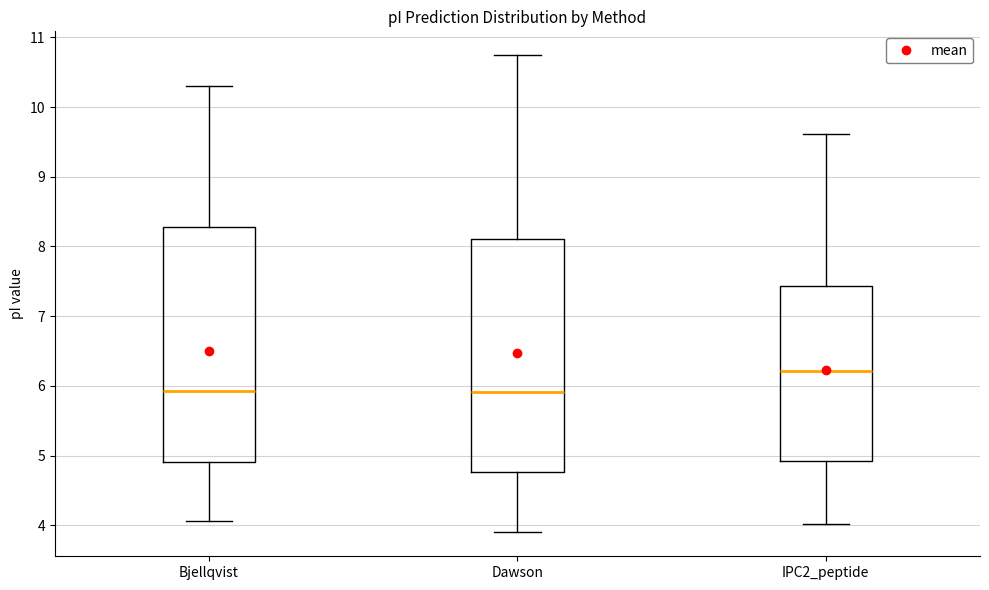

Reading left to right, transcribe this box plot: for each box, give where its median line is, the range the box spans, and where its two whiskers end, as read against the y-axis. The values are not printed on the chart, so give them approximately, as read against the axis.

Bjellqvist: median 5.9, box 4.9 to 8.3, whiskers 4.1 to 10.3
Dawson: median 5.9, box 4.8 to 8.1, whiskers 3.9 to 10.7
IPC2_peptide: median 6.2, box 4.9 to 7.4, whiskers 4.0 to 9.6